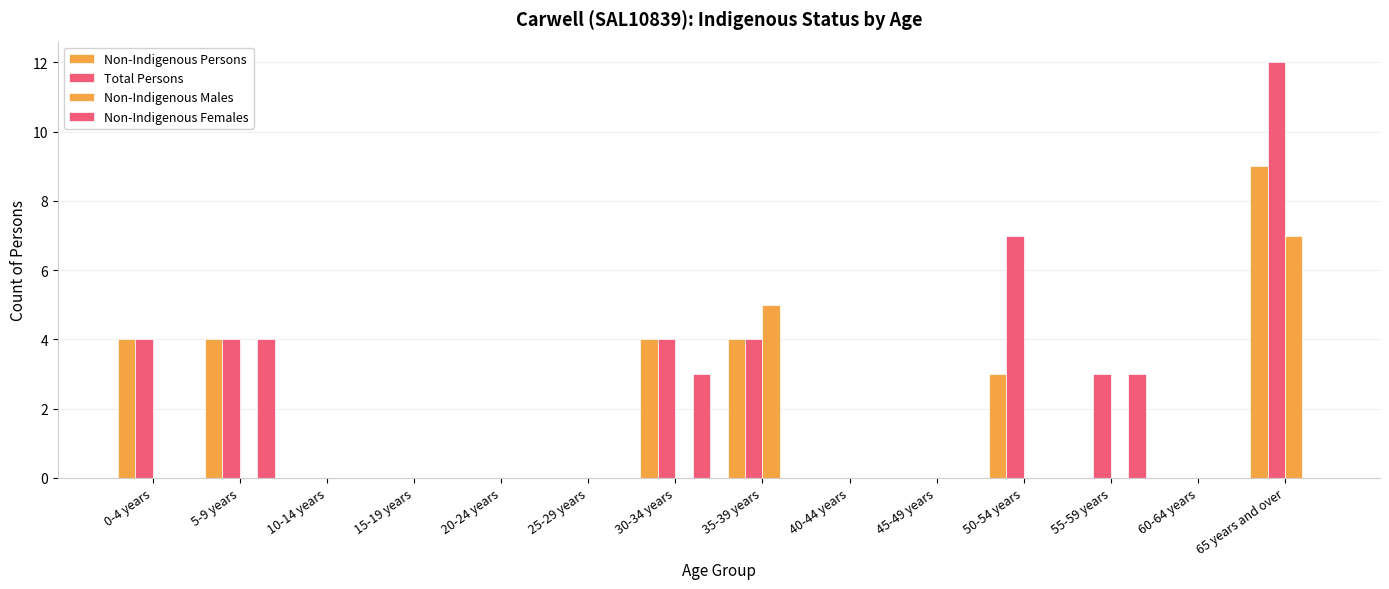

Between 20-24 years and 25-29 years, which is larger?

20-24 years